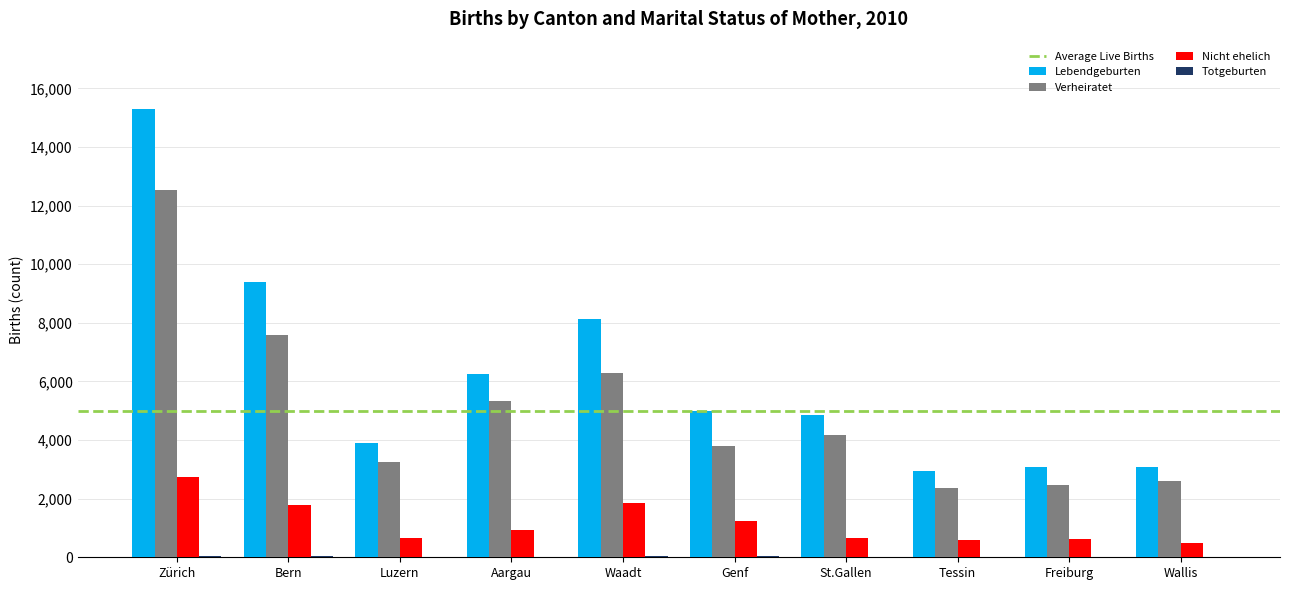

Which series changed the most between Luzern and Aargau?

Lebendgeburten